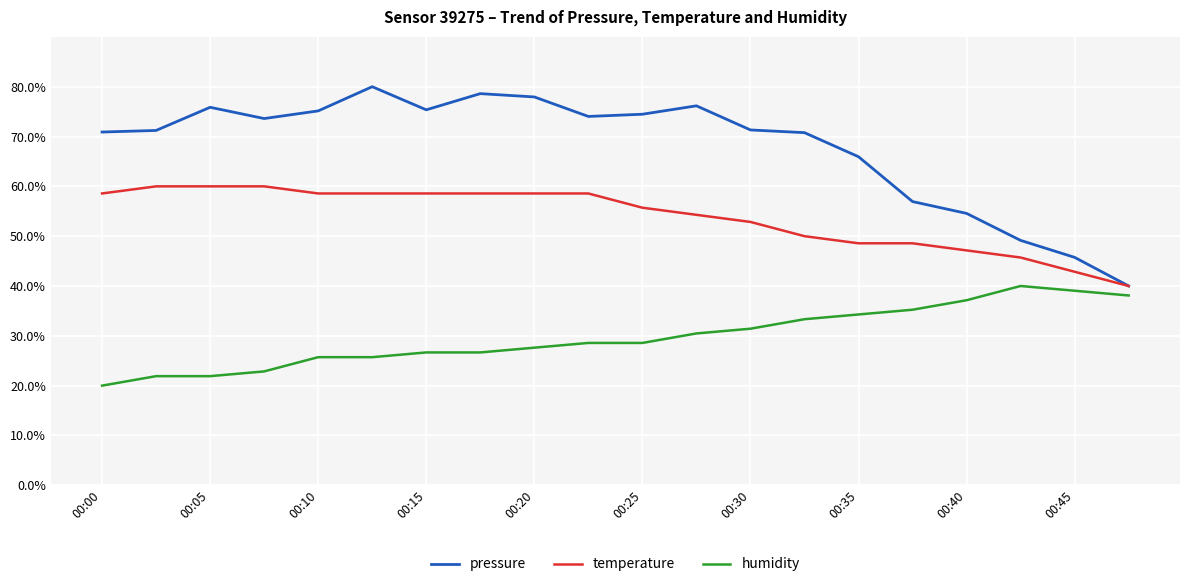

What is the highest value of the pressure series?

80.0